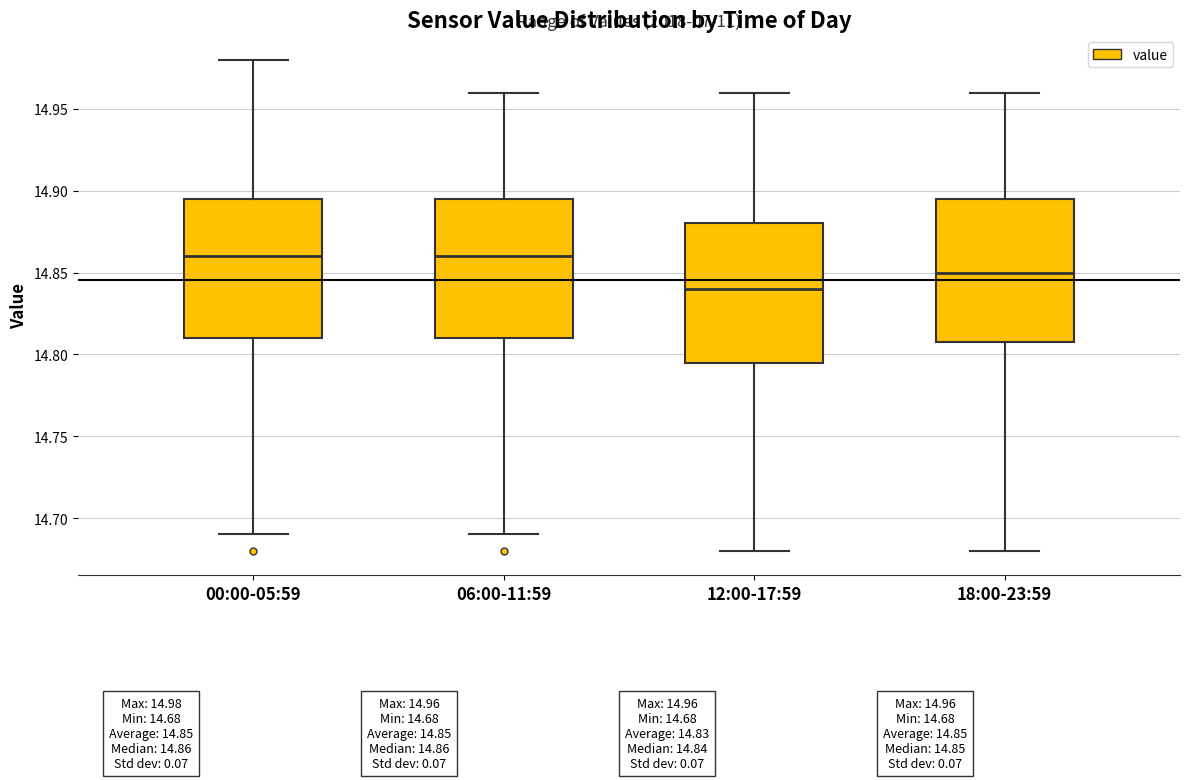

Which box's median line is the lowest?

12:00-17:59